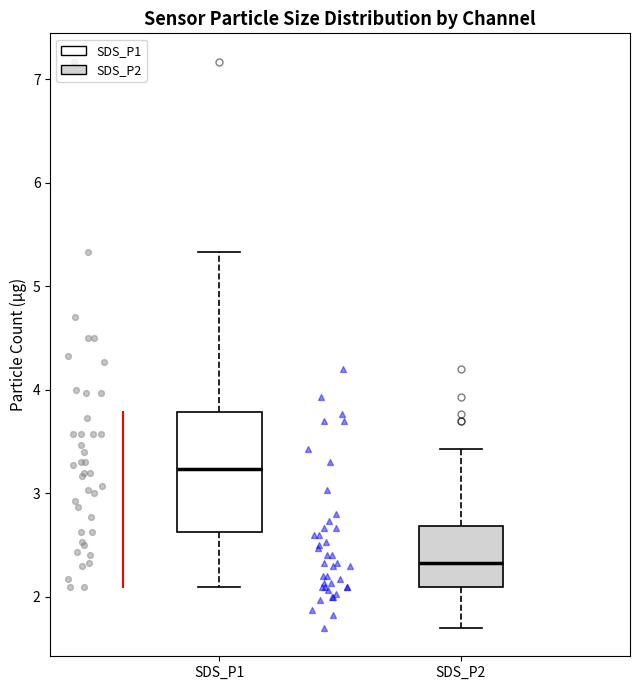

Reading left to right, transcribe this box plot: for each box, give where its median line is, the range the box spans, and where its two whiskers end, as read against the y-axis. The values are not printed on the chart, so give them approximately, as read against the axis.

SDS_P1: median 3.2, box 2.6 to 3.8, whiskers 2.1 to 5.3
SDS_P2: median 2.3, box 2.1 to 2.7, whiskers 1.7 to 3.4